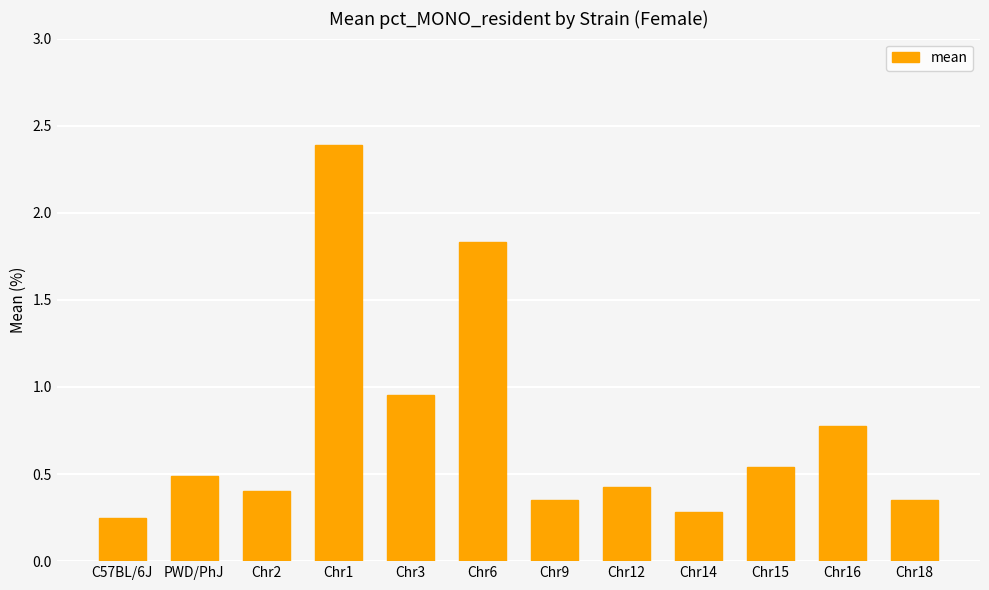

Are the bars grouped side by side (vs. stacked)?

No